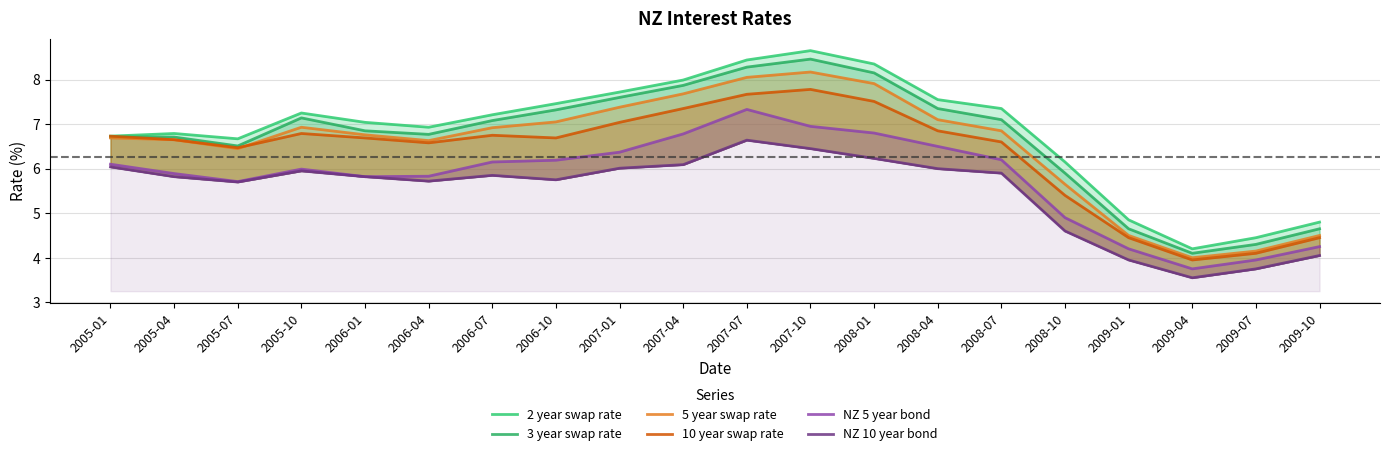

In 5 year swap rate, how many points are higher than both neighbors (excluding endpoints)?

2